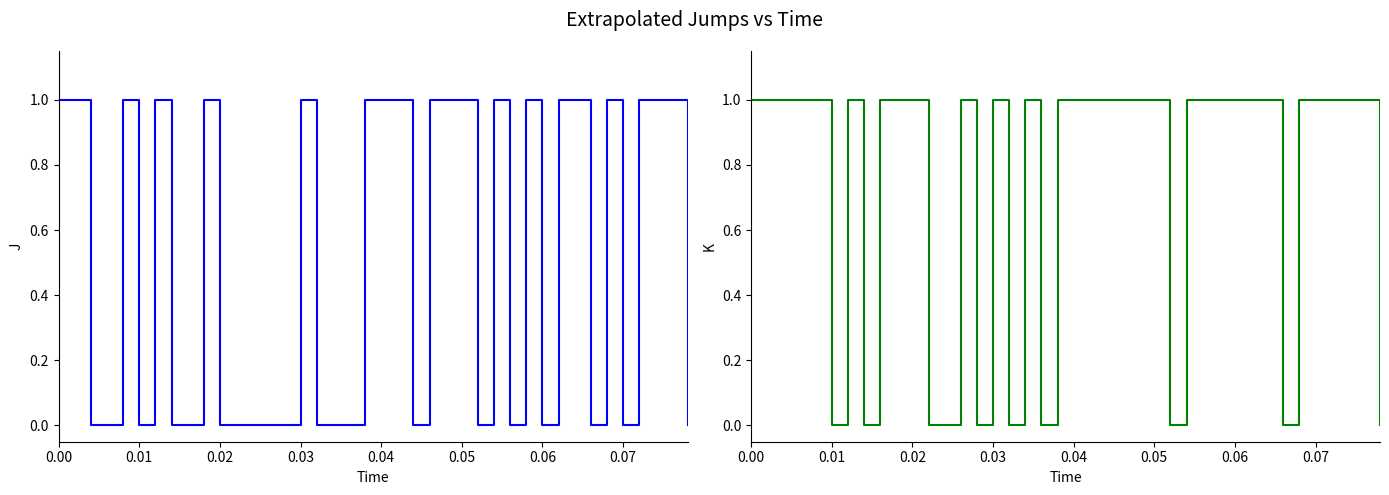

The K series shows 1 at 0.04. True or false?

True